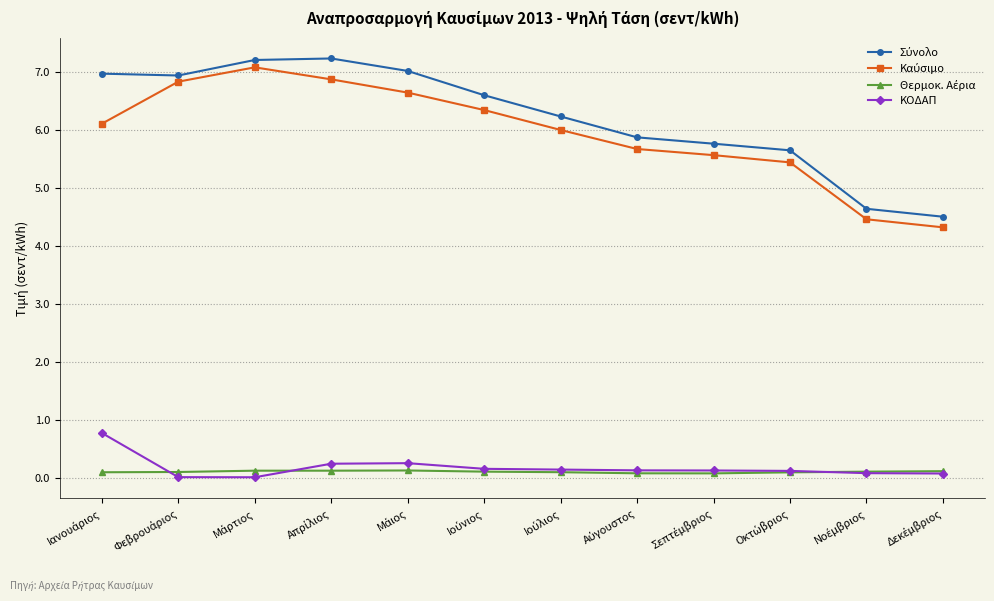

True or false: ΚΟΔΑΠ has more than 0 points higher than both neighbors.

True